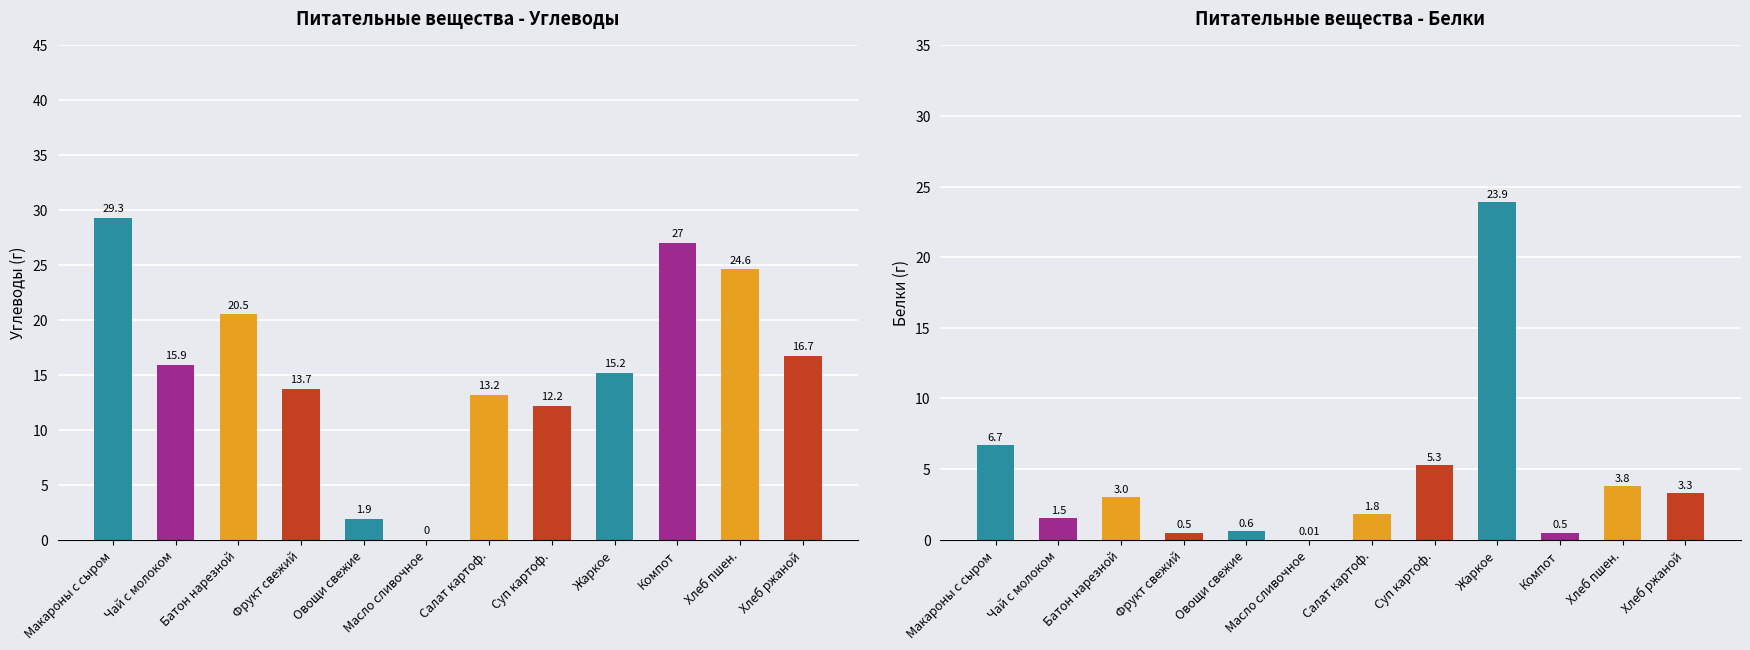

At which category is the sum across all series the highest?

Жаркое